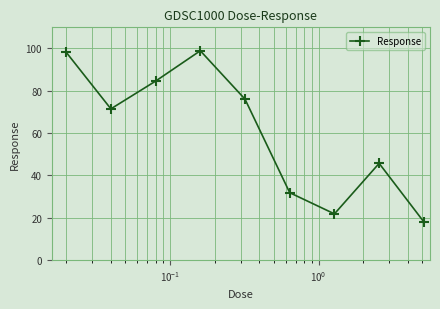

What is the sum of all values?

546.4